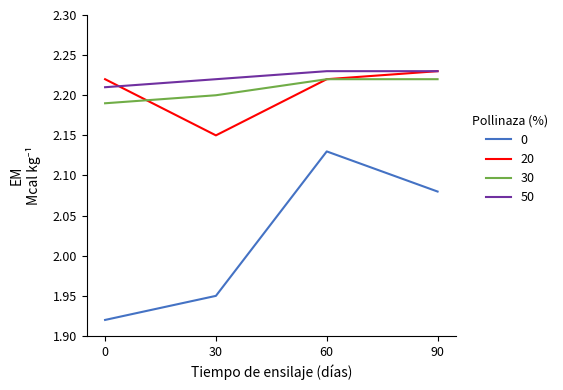

True or false: 20 has more than 1 points higher than both neighbors.

False